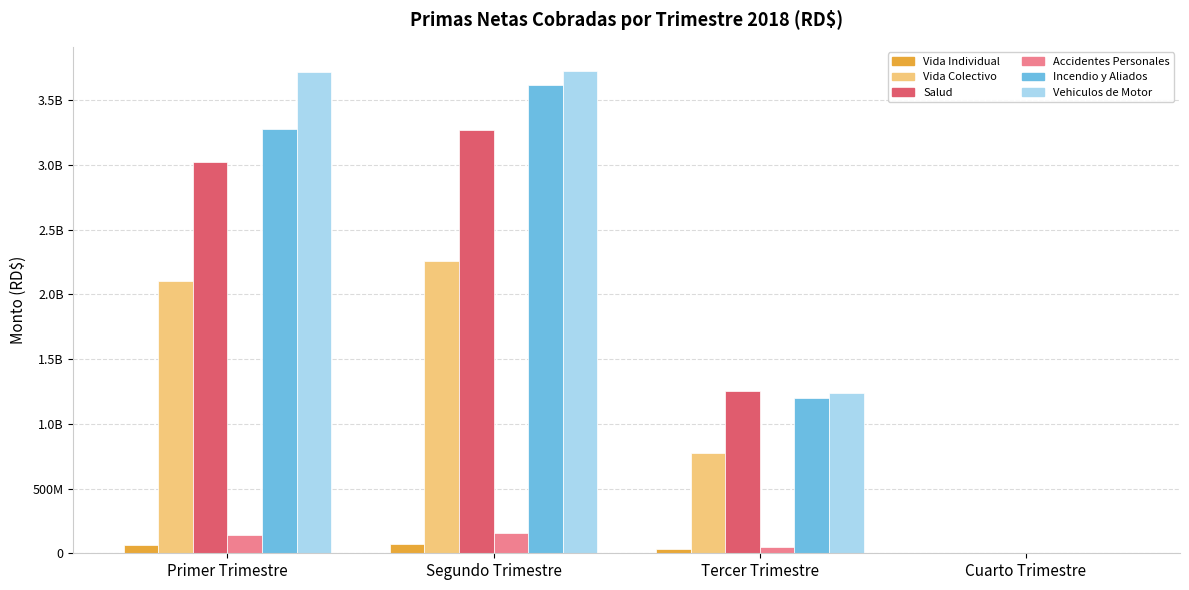

Are the bars grouped side by side (vs. stacked)?

Yes